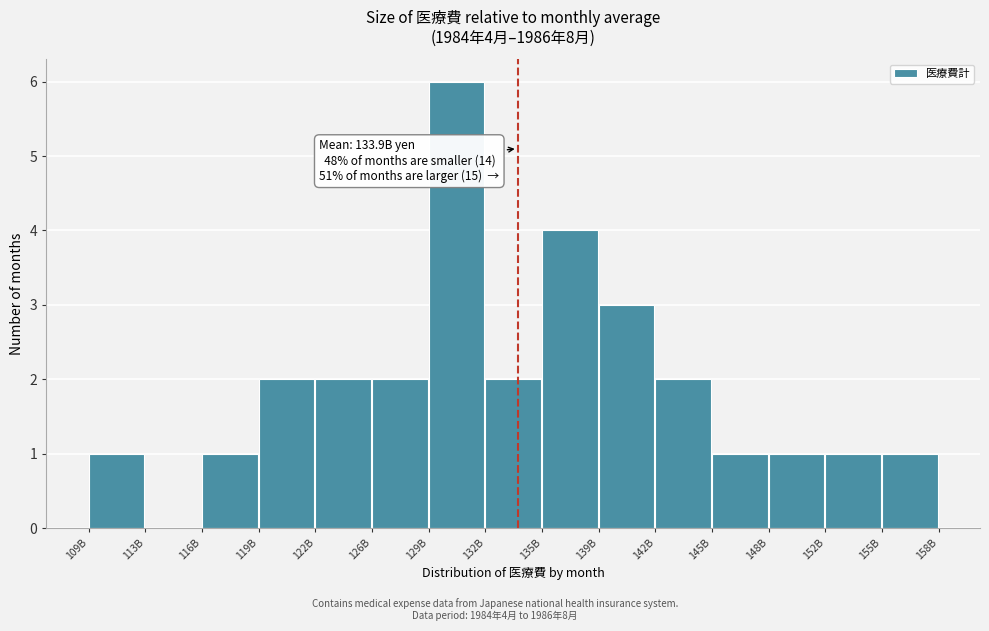

Reading right to left, list all the values displayed in this chart.

155B=1	152B=1	148B=1	145B=1	142B=2	139B=3	135B=4	132B=2	129B=6	126B=2	122B=2	119B=2	116B=1	113B=0	109B=1